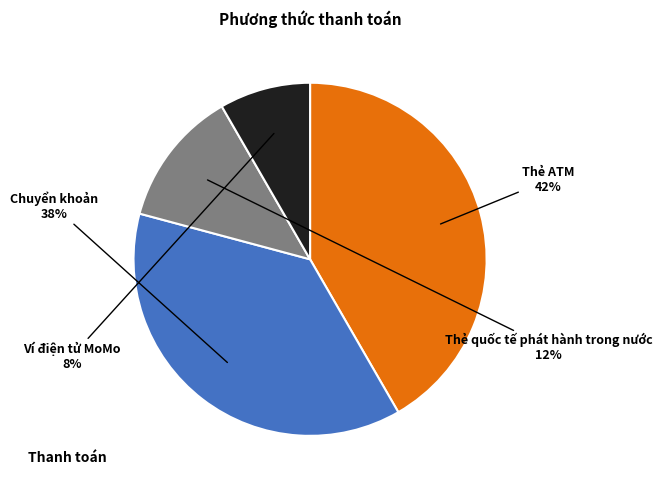

Count the number of slices in the pie.

4